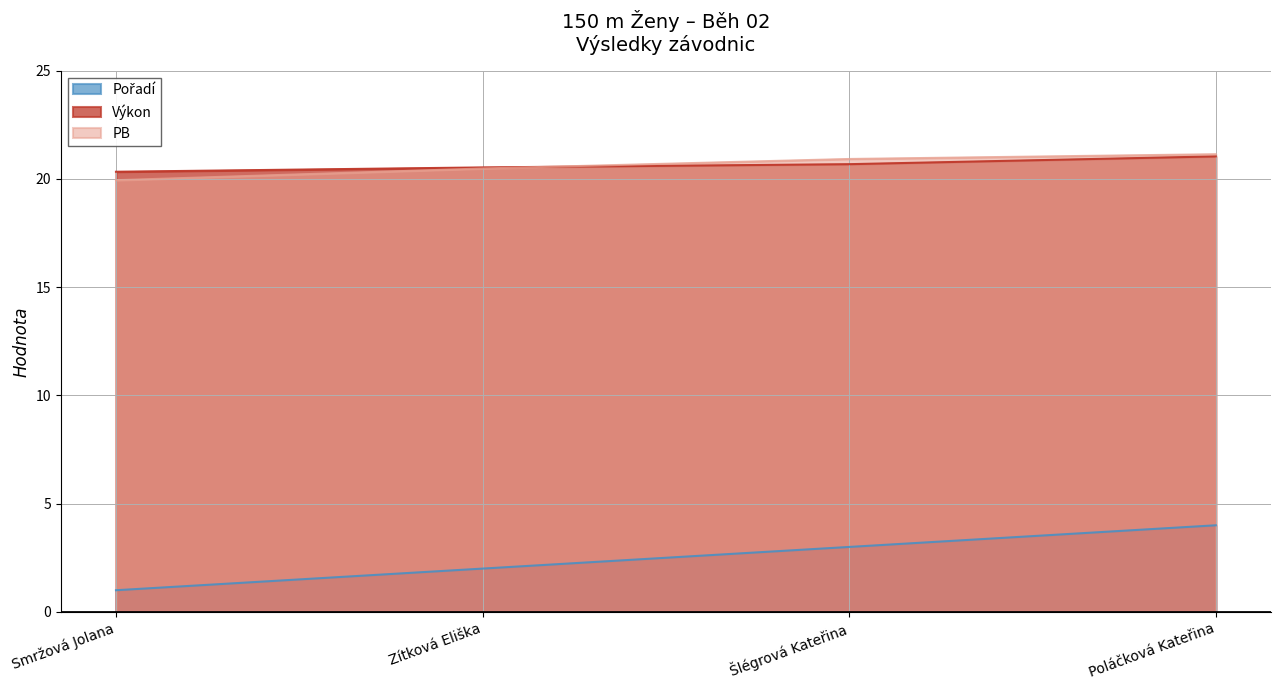

Where is Výkon nearest to the value 20?

Smržová Jolana